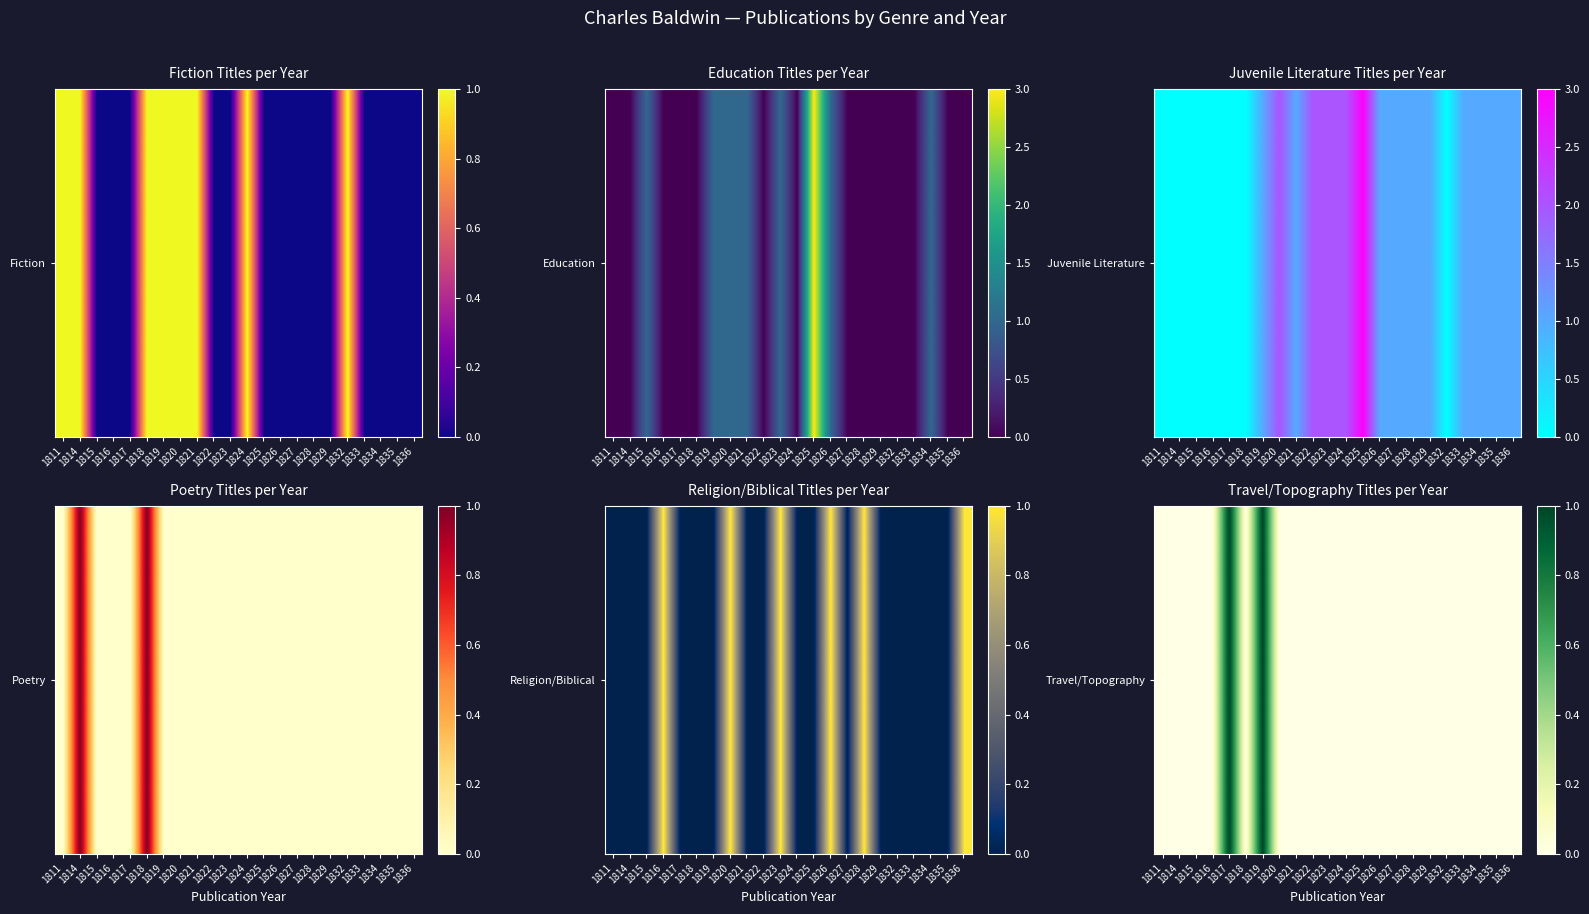

Rank the categories by value from highest to lowest.

1817, 1819, 1811, 1814, 1815, 1816, 1818, 1820, 1821, 1822, 1823, 1824, 1825, 1826, 1827, 1828, 1829, 1832, 1833, 1834, 1835, 1836